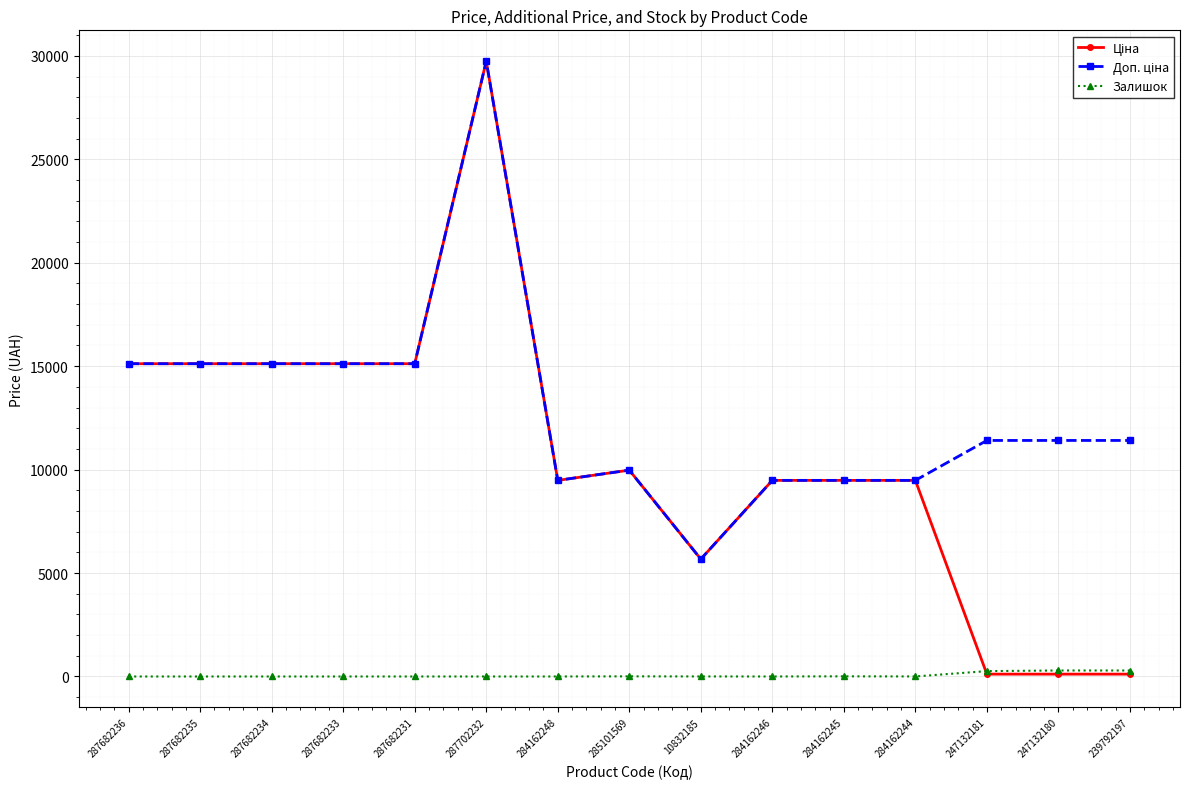

At which category is the sum across all series the highest?

287702232